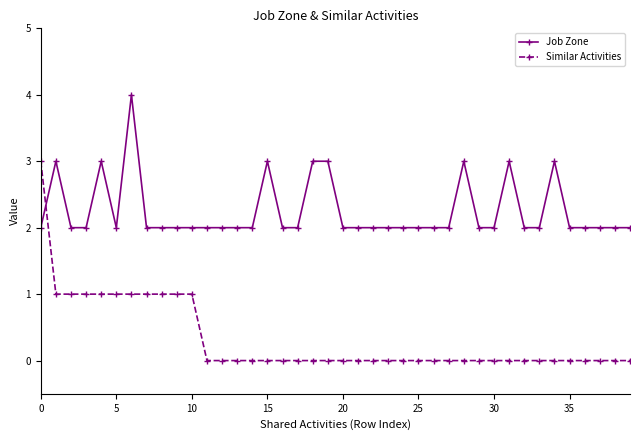

What is the difference between the maximum and minimum values in the Similar Activities series?

3